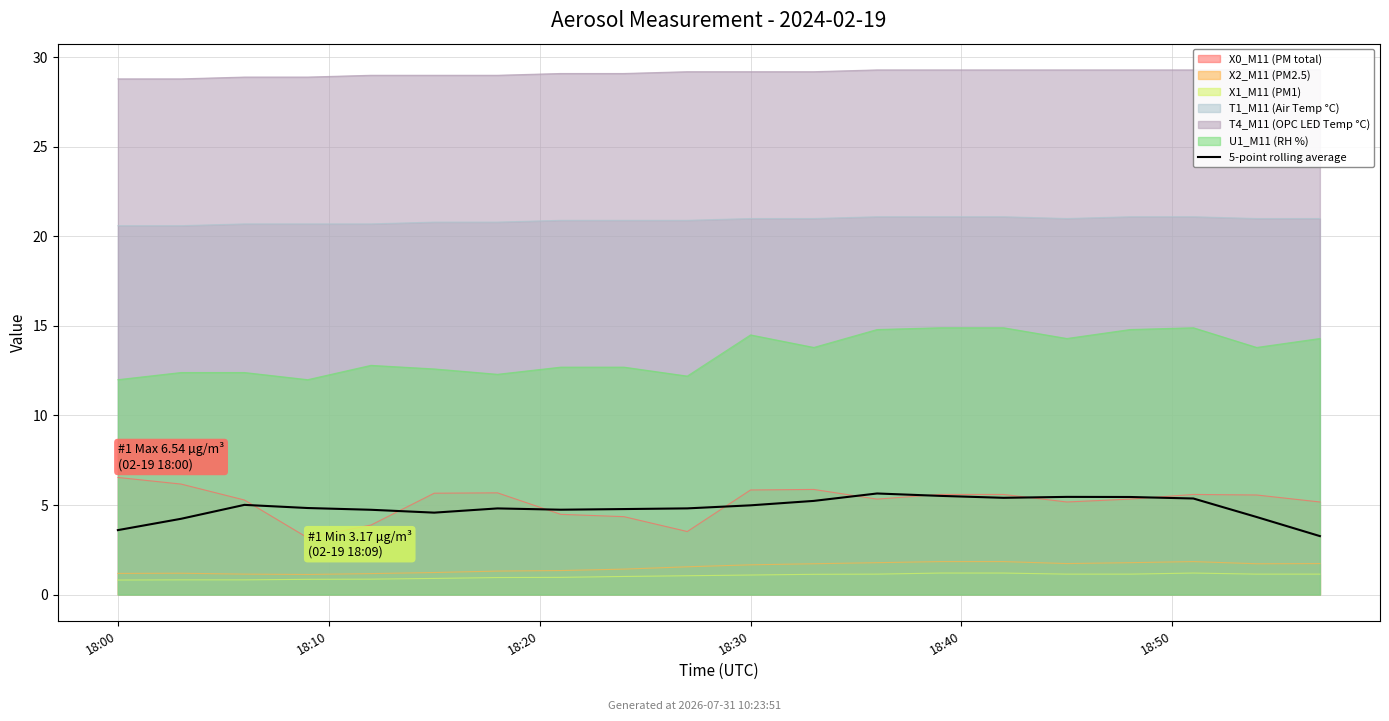

How many lines are shown in the chart?

1